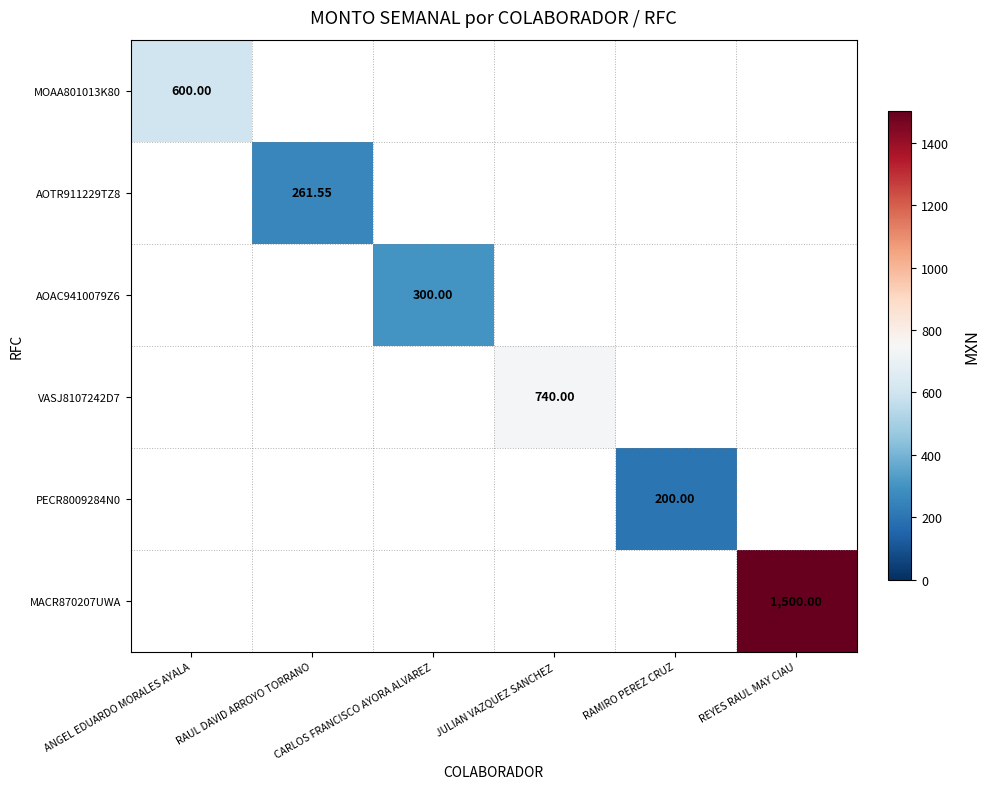

Which category has the highest value across all series?

REYES RAUL MAY CIAU